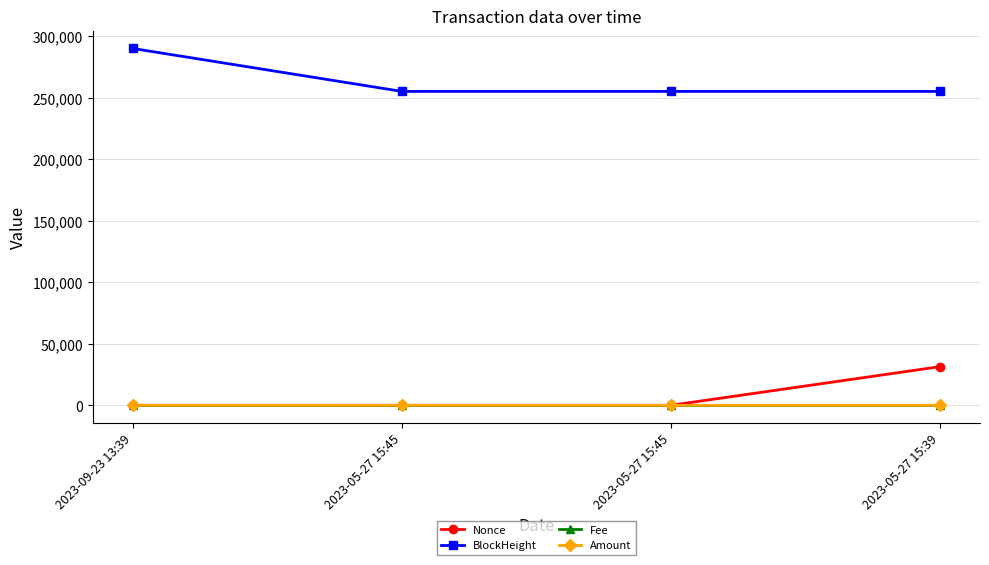

Which series has the largest range (max minus min)?

BlockHeight